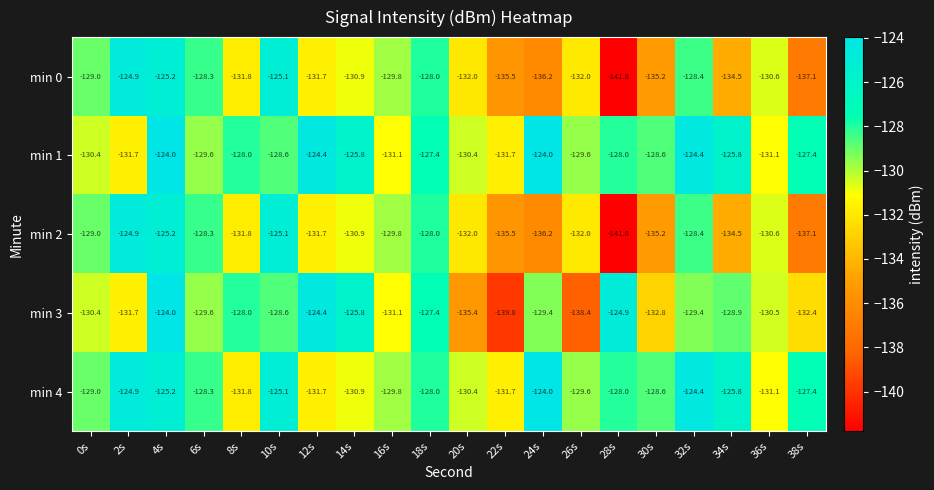

What is the average value of the min 2 series?

-131.4